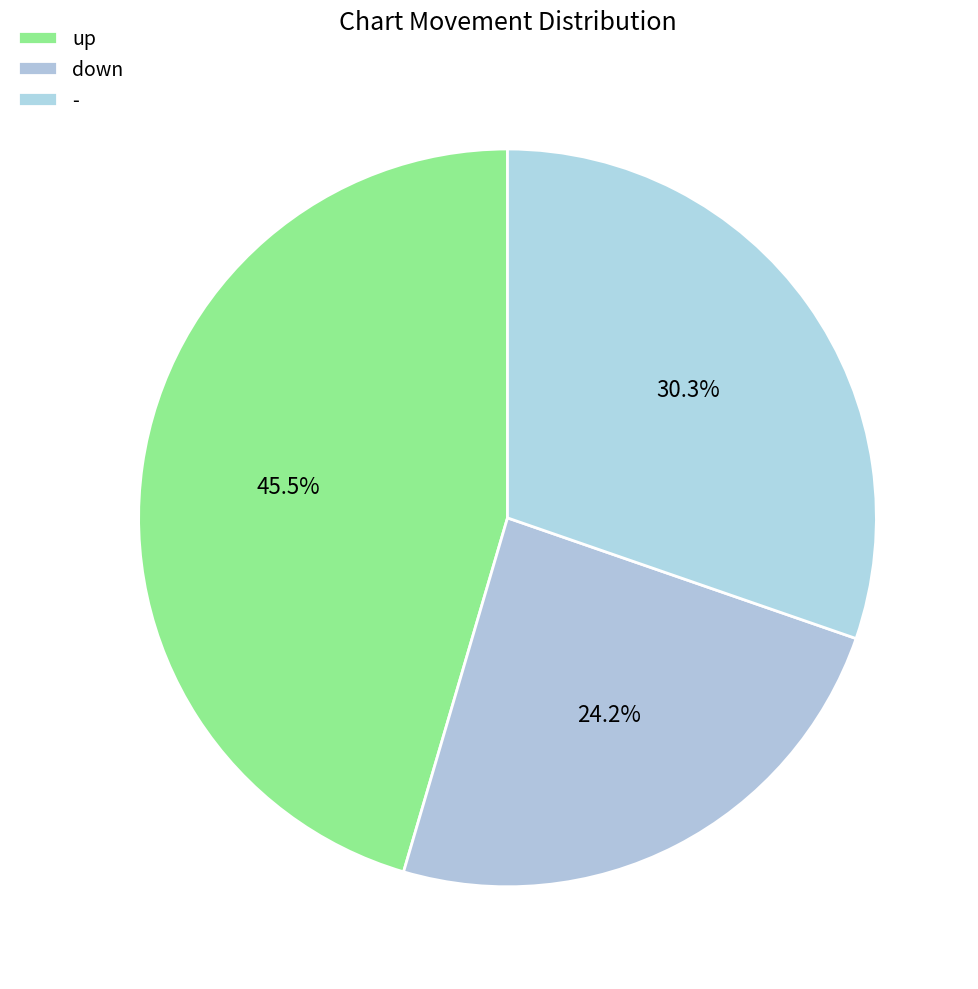

Which has a higher value, up or -?

up